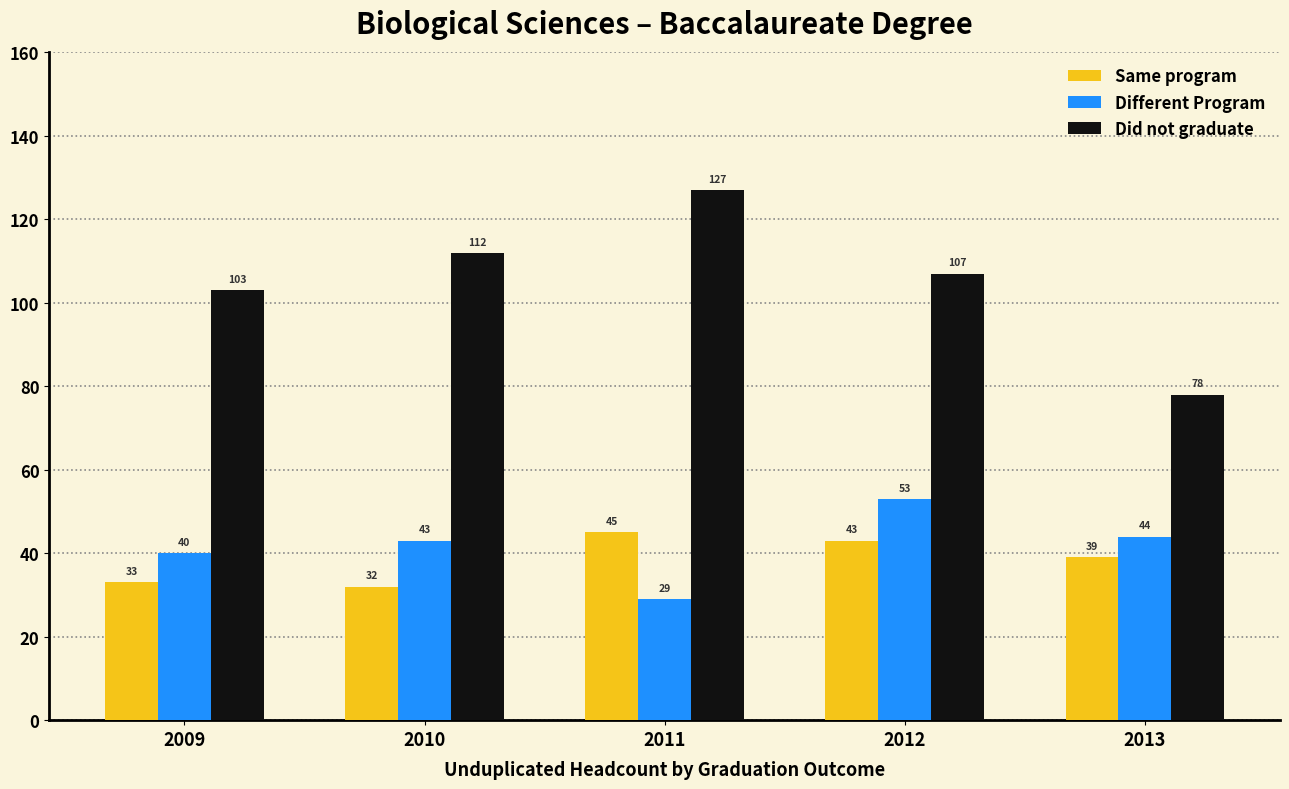

What is the sum of all Same program values?

192